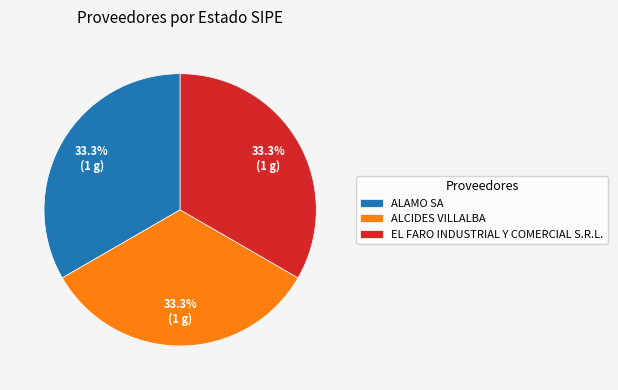

To the nearest percent, what percentage of the pie is ALAMO SA?

33%